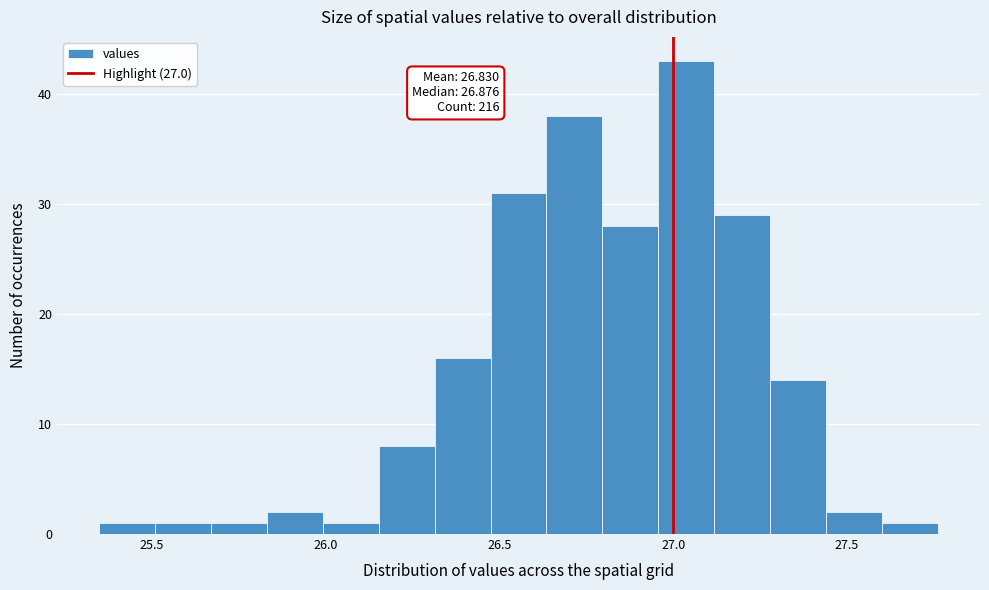

Around what value on the x-axis is the tallest bar? Give the approximate position of its centre, as read against the axis.

27.05